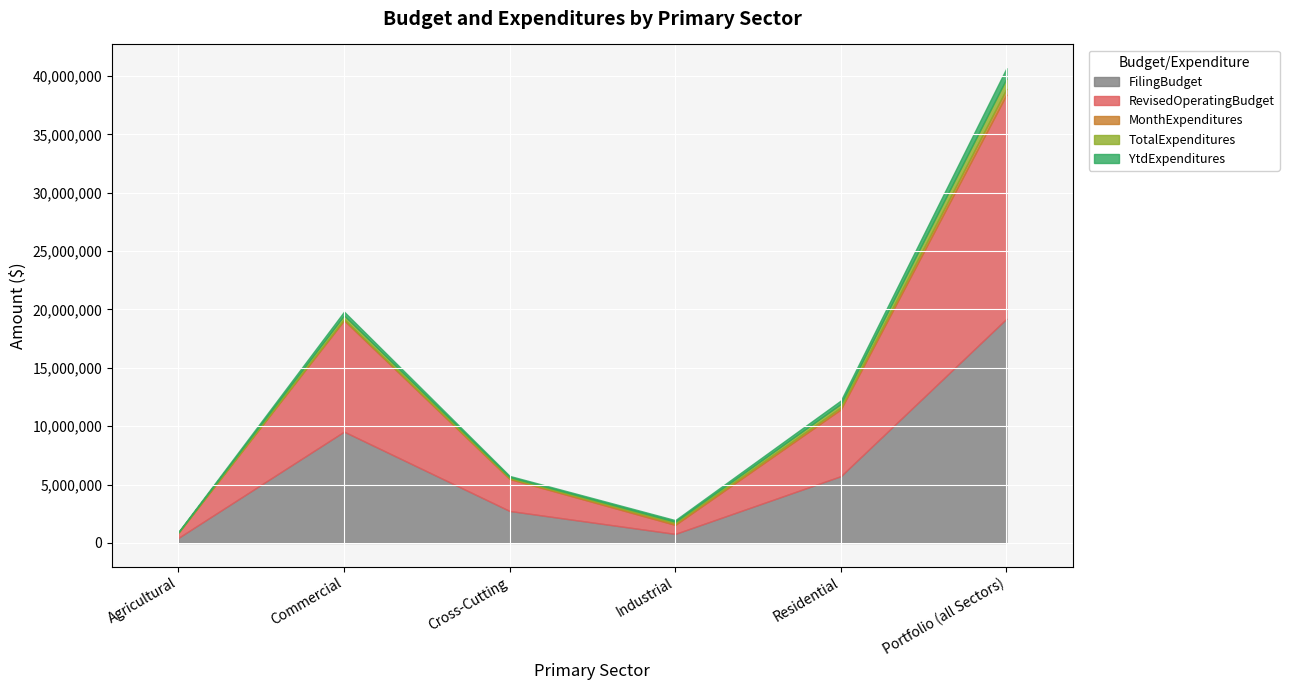

List the labels in order of MonthExpenditures value, smallest first.

Agricultural, Cross-Cutting, Commercial, Industrial, Residential, Portfolio (all Sectors)